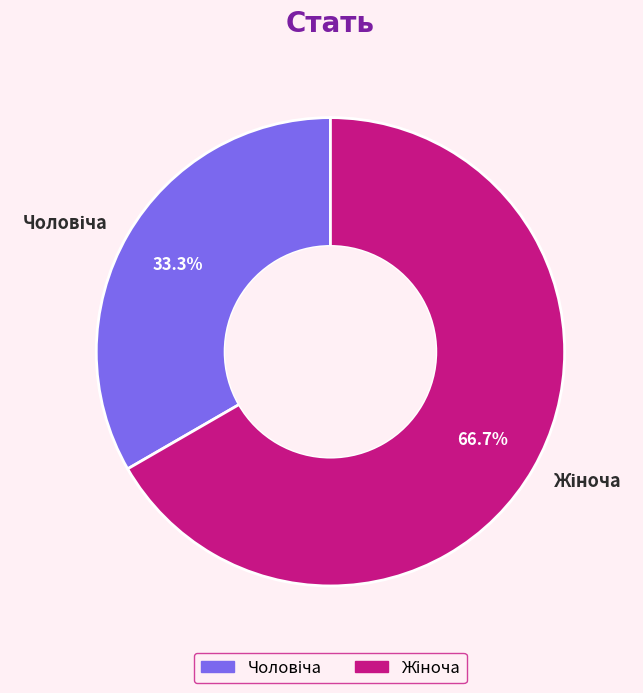

Does any single category account for the majority?

Yes